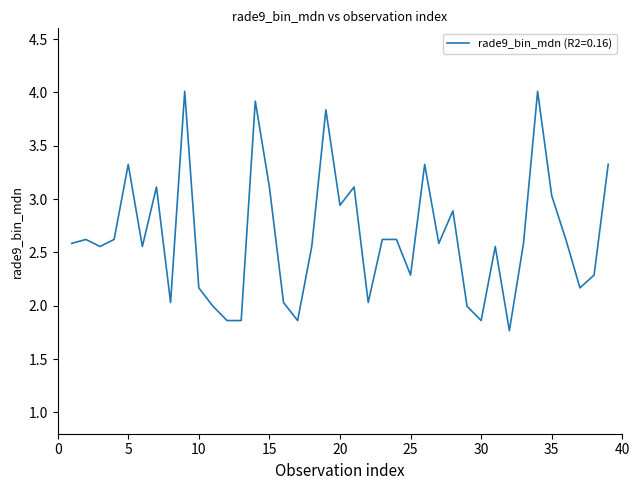

What is the smallest value displayed?

1.8